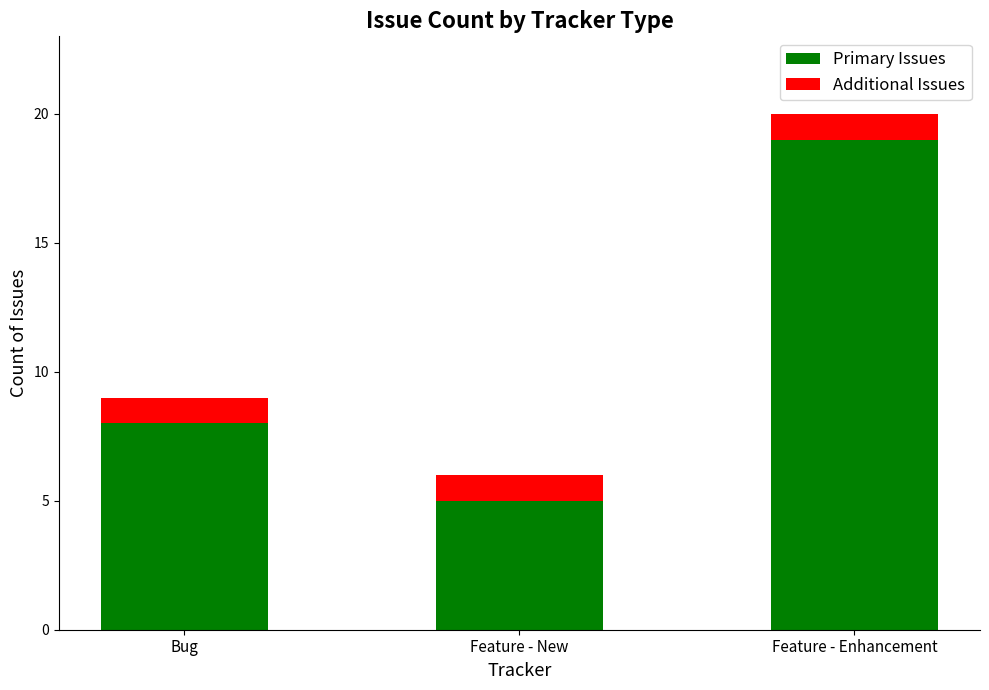

How many data points in Primary Issues are less than 8?

1